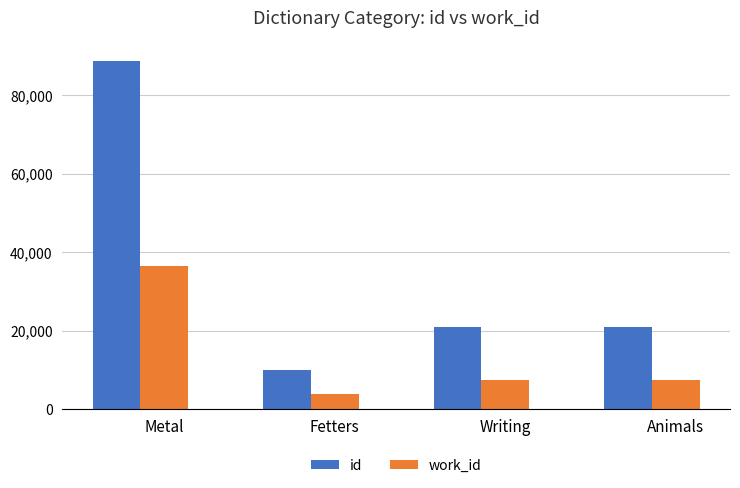

Is it true that id equals 21016 at Animals?

True